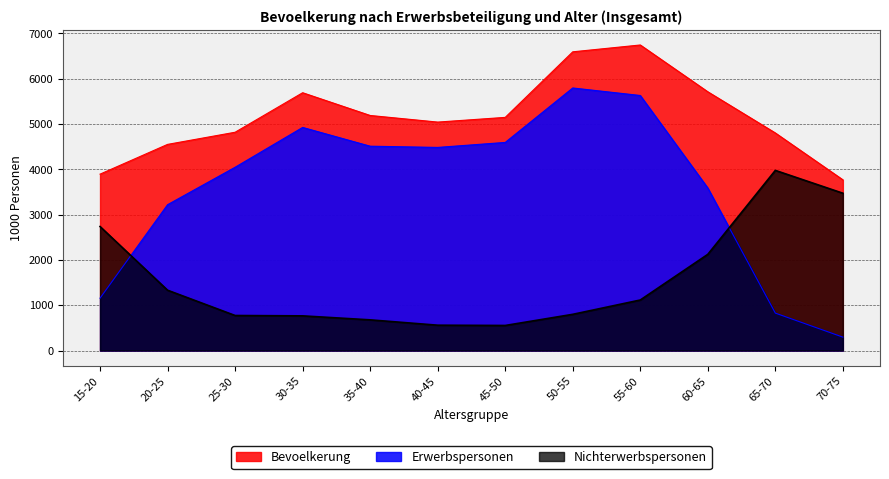

Is the value of Nichterwerbspersonen at 60-65 greater than the value of Bevoelkerung at 45-50?

No